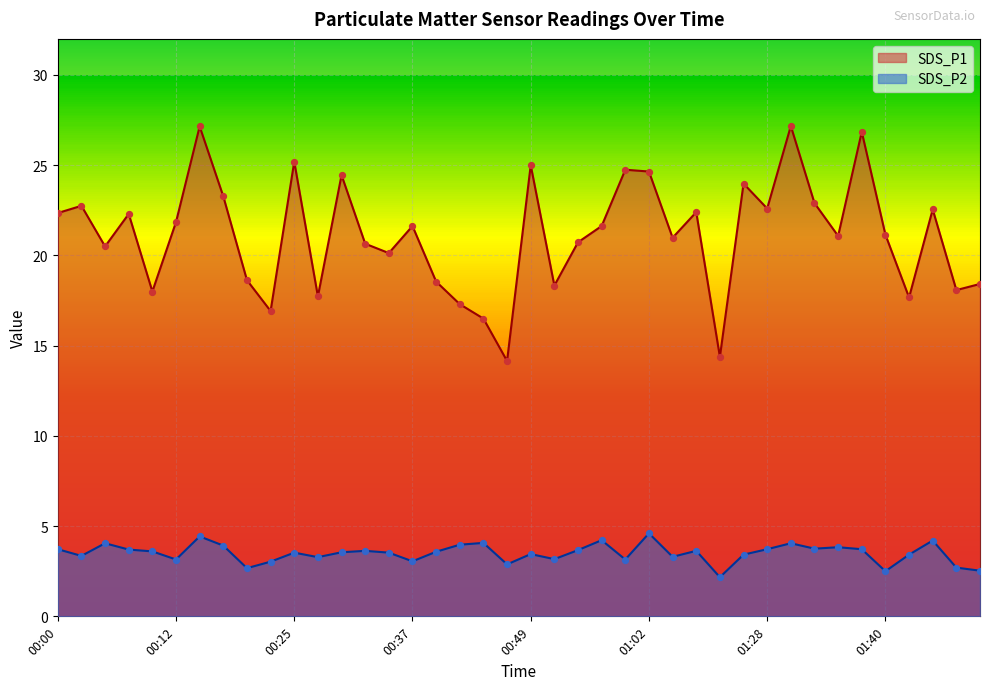

Which series has the largest Y range (max minus min)?

SDS_P1